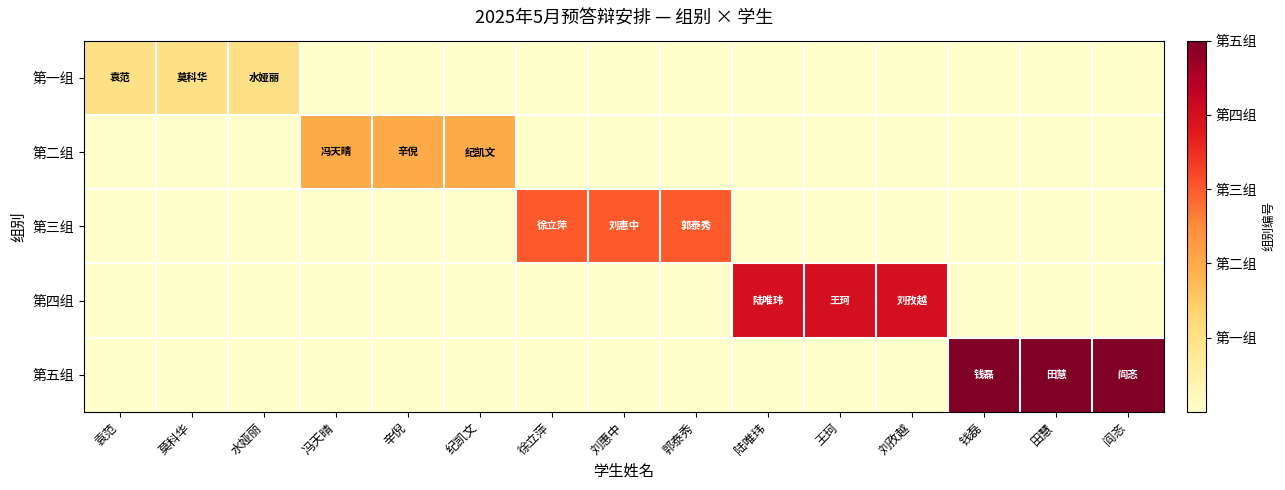

How many categories are shown in the chart?

15